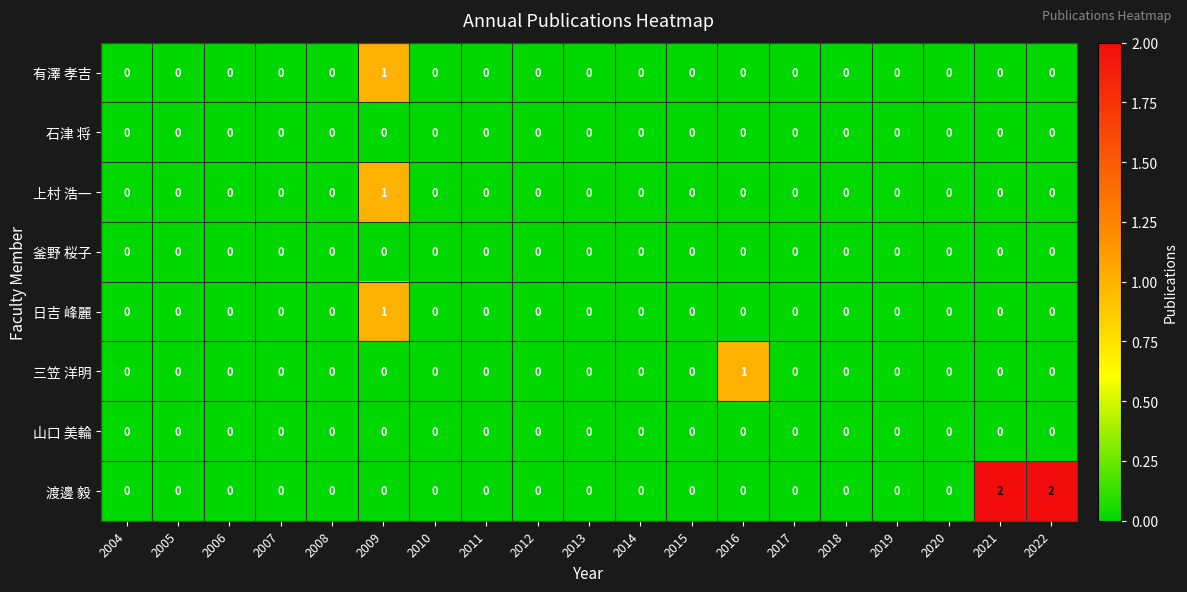

Which series has the largest range (max minus min)?

渡邊 毅